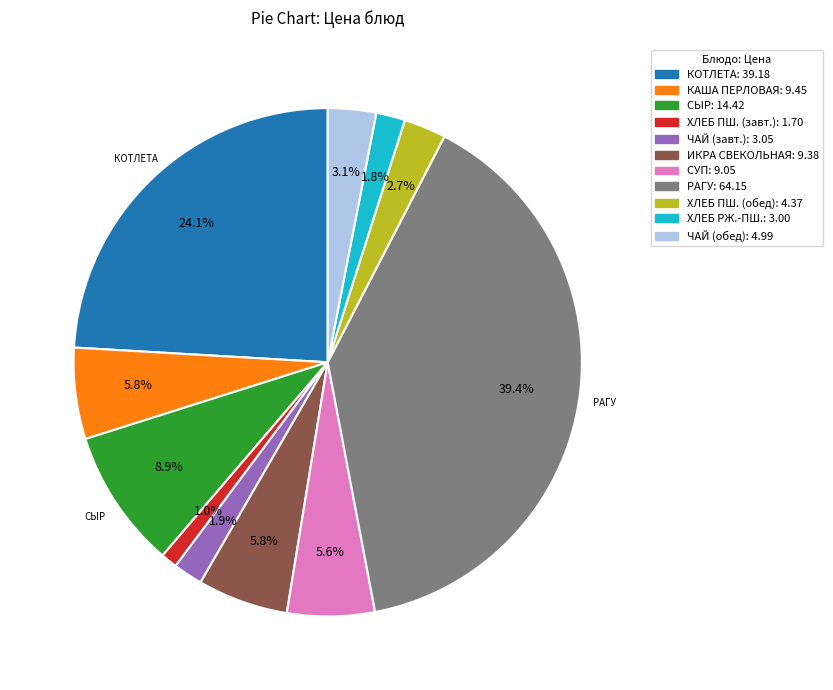

Is there any slice that represents more than half of the pie?

No